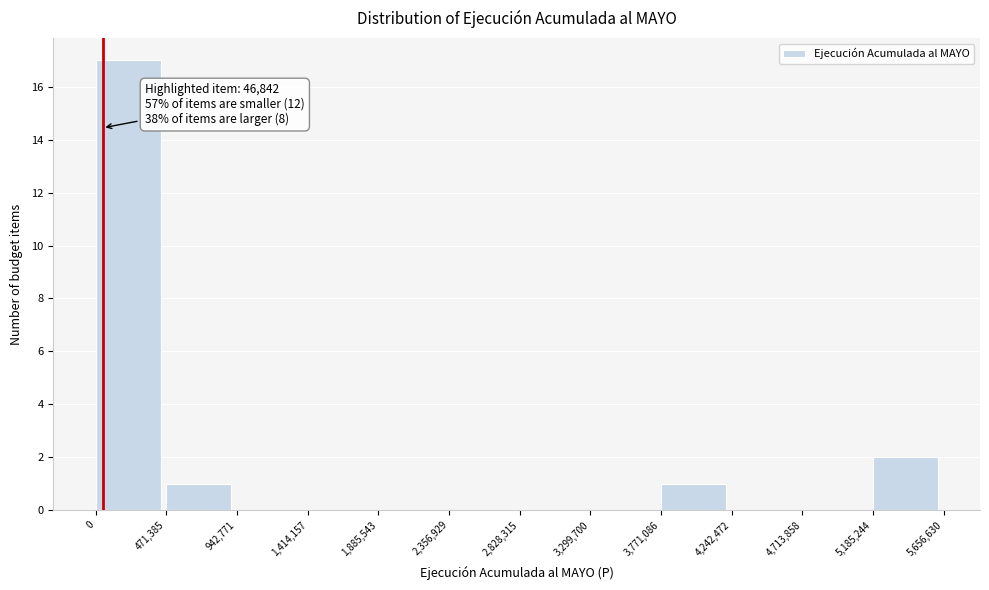

Over which range of the x-axis is the bar tallest?

0 to 471,385